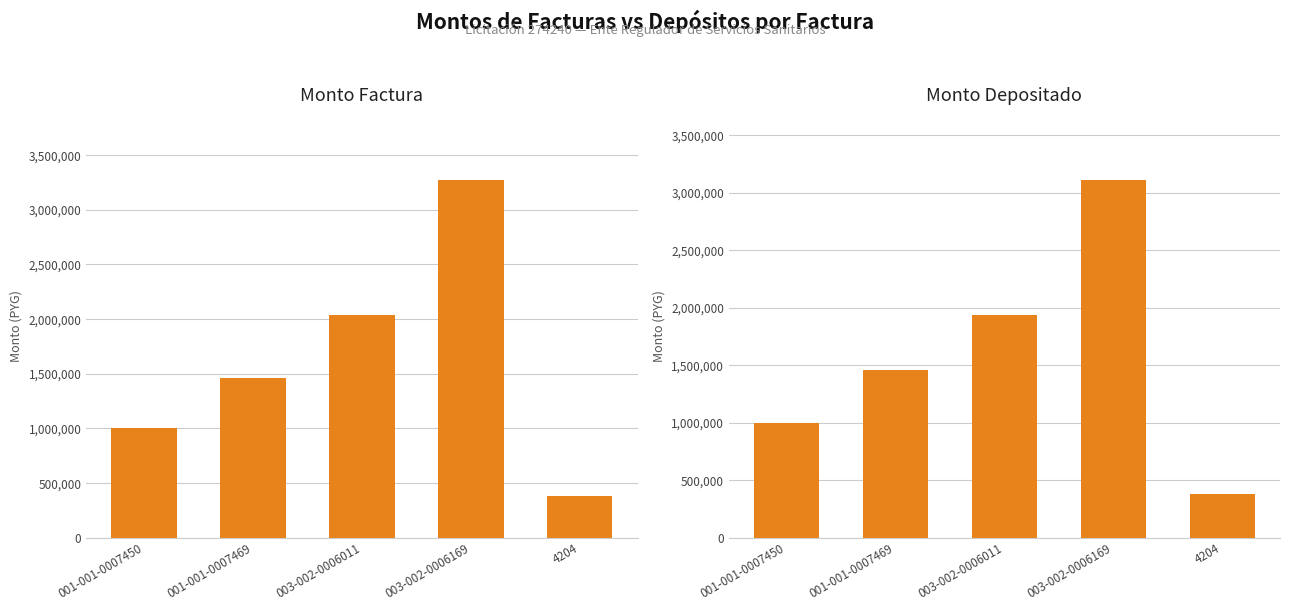

What is the difference between the second highest and second lowest values in the monto_depositado_proveedor series?

938934